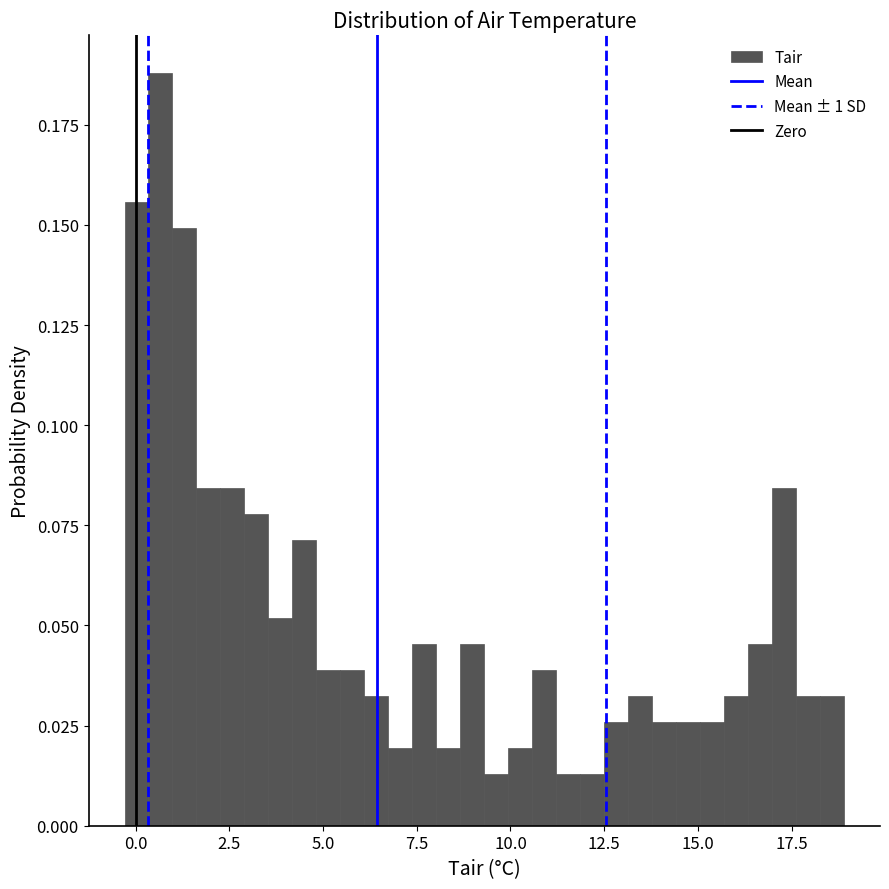

Read against the x-axis, roughly where is the centre of the tallest bar?

0.5